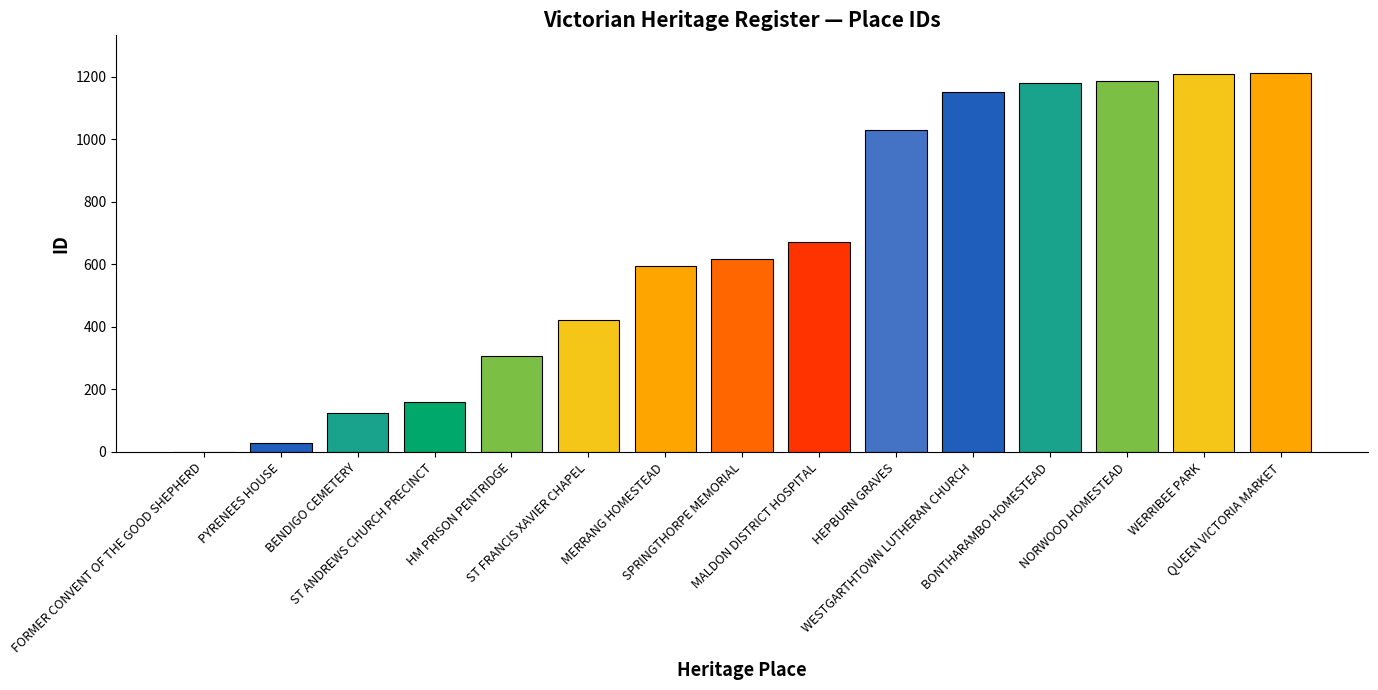

Is it true that the value at PYRENEES HOUSE is 27?

True